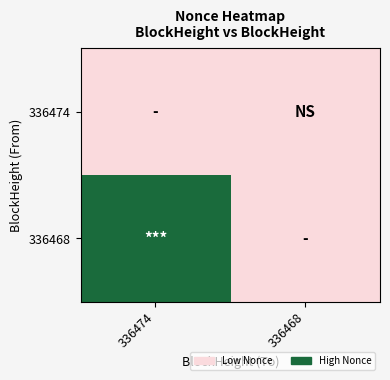

Count the number of categories in the chart.

2